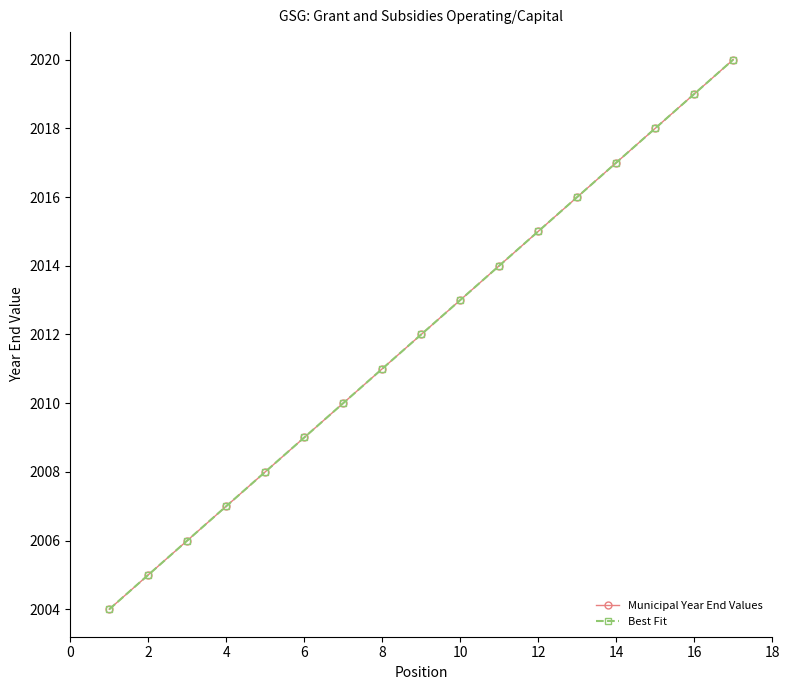

True or false: Best Fit and Municipal Year End Values intersect in this chart.

False